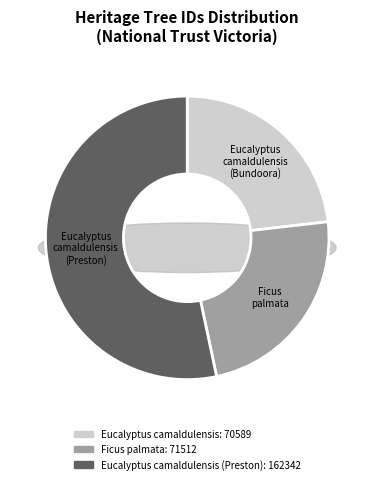

True or false: Ficus palmata accounts for 18% of the total.

False